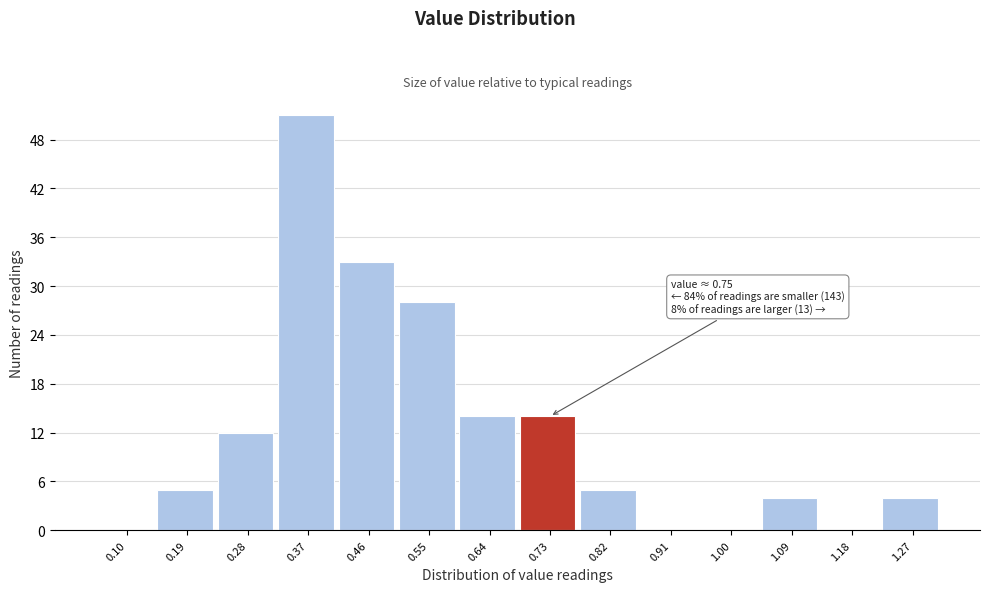

Reading left to right, transcribe all the data shown in this chart.

0.10=0	0.19=5	0.28=12	0.37=51	0.46=33	0.55=28	0.64=14	0.73=14	0.82=5	0.91=0	1.00=0	1.09=4	1.18=0	1.27=4